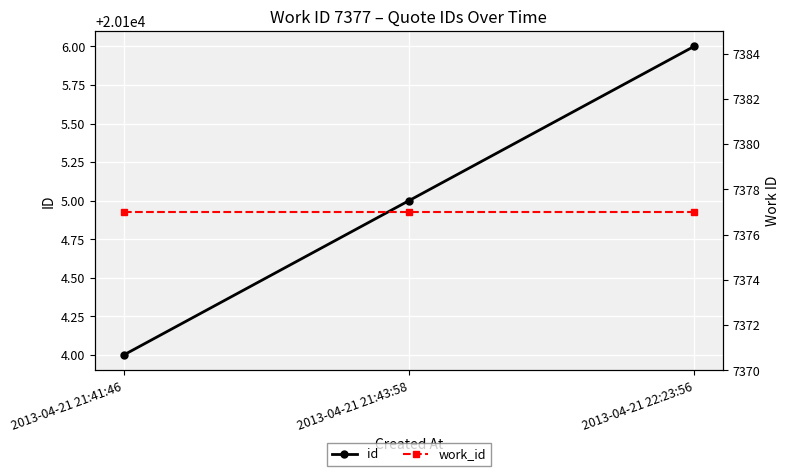

What is the label of the 2nd point from the right?

2013-04-21 21:43:58